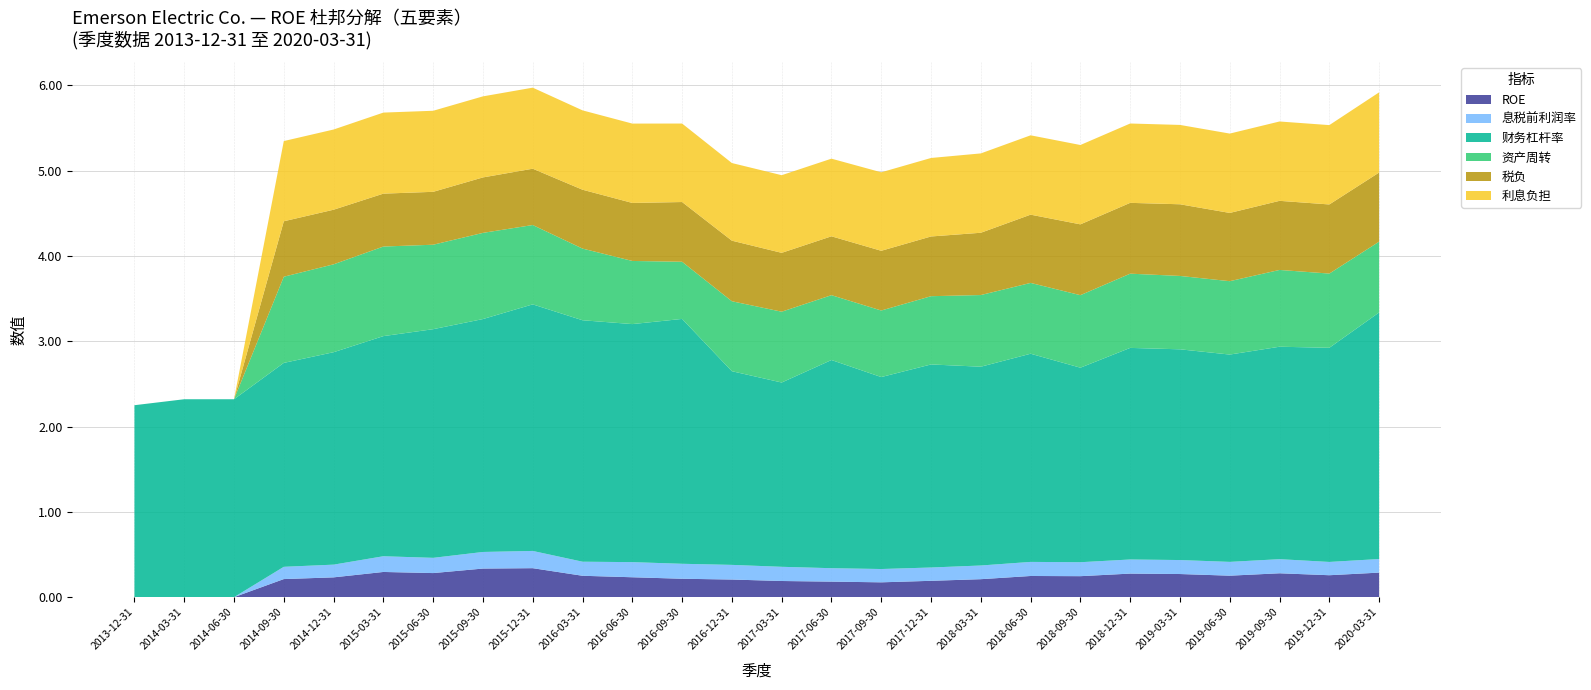

Reading left to right, transcribe all the data shown in this chart.

ROE: 2013-12-31=0.0	2014-03-31=0.0	2014-06-30=0.0	2014-09-30=0.2	2014-12-31=0.2	2015-03-31=0.3	2015-06-30=0.3	2015-09-30=0.3	2015-12-31=0.3	2016-03-31=0.3	2016-06-30=0.2	2016-09-30=0.2	2016-12-31=0.2	2017-03-31=0.2	2017-06-30=0.2	2017-09-30=0.2	2017-12-31=0.2	2018-03-31=0.2	2018-06-30=0.2	2018-09-30=0.2	2018-12-31=0.3	2019-03-31=0.3	2019-06-30=0.3	2019-09-30=0.3	2019-12-31=0.3	2020-03-31=0.3
息税前利润率: 2013-12-31=0.0	2014-03-31=0.0	2014-06-30=0.0	2014-09-30=0.1	2014-12-31=0.1	2015-03-31=0.2	2015-06-30=0.2	2015-09-30=0.2	2015-12-31=0.2	2016-03-31=0.2	2016-06-30=0.2	2016-09-30=0.2	2016-12-31=0.2	2017-03-31=0.2	2017-06-30=0.2	2017-09-30=0.2	2017-12-31=0.2	2018-03-31=0.2	2018-06-30=0.2	2018-09-30=0.2	2018-12-31=0.2	2019-03-31=0.2	2019-06-30=0.2	2019-09-30=0.2	2019-12-31=0.2	2020-03-31=0.2
财务杠杆率: 2013-12-31=2.2	2014-03-31=2.3	2014-06-30=2.3	2014-09-30=2.4	2014-12-31=2.5	2015-03-31=2.6	2015-06-30=2.7	2015-09-30=2.7	2015-12-31=2.9	2016-03-31=2.8	2016-06-30=2.8	2016-09-30=2.9	2016-12-31=2.3	2017-03-31=2.2	2017-06-30=2.4	2017-09-30=2.2	2017-12-31=2.4	2018-03-31=2.3	2018-06-30=2.4	2018-09-30=2.3	2018-12-31=2.5	2019-03-31=2.5	2019-06-30=2.4	2019-09-30=2.5	2019-12-31=2.5	2020-03-31=2.9
资产周转: 2013-12-31=0.0	2014-03-31=0.0	2014-06-30=0.0	2014-09-30=1.0	2014-12-31=1.0	2015-03-31=1.1	2015-06-30=1.0	2015-09-30=1.0	2015-12-31=0.9	2016-03-31=0.8	2016-06-30=0.7	2016-09-30=0.7	2016-12-31=0.8	2017-03-31=0.8	2017-06-30=0.8	2017-09-30=0.8	2017-12-31=0.8	2018-03-31=0.8	2018-06-30=0.8	2018-09-30=0.8	2018-12-31=0.9	2019-03-31=0.9	2019-06-30=0.9	2019-09-30=0.9	2019-12-31=0.9	2020-03-31=0.8
税负: 2013-12-31=0.0	2014-03-31=0.0	2014-06-30=0.0	2014-09-30=0.7	2014-12-31=0.6	2015-03-31=0.6	2015-06-30=0.6	2015-09-30=0.7	2015-12-31=0.7	2016-03-31=0.7	2016-06-30=0.7	2016-09-30=0.7	2016-12-31=0.7	2017-03-31=0.7	2017-06-30=0.7	2017-09-30=0.7	2017-12-31=0.7	2018-03-31=0.7	2018-06-30=0.8	2018-09-30=0.8	2018-12-31=0.8	2019-03-31=0.8	2019-06-30=0.8	2019-09-30=0.8	2019-12-31=0.8	2020-03-31=0.8
利息负担: 2013-12-31=0.0	2014-03-31=0.0	2014-06-30=0.0	2014-09-30=0.9	2014-12-31=0.9	2015-03-31=0.9	2015-06-30=0.9	2015-09-30=0.9	2015-12-31=0.9	2016-03-31=0.9	2016-06-30=0.9	2016-09-30=0.9	2016-12-31=0.9	2017-03-31=0.9	2017-06-30=0.9	2017-09-30=0.9	2017-12-31=0.9	2018-03-31=0.9	2018-06-30=0.9	2018-09-30=0.9	2018-12-31=0.9	2019-03-31=0.9	2019-06-30=0.9	2019-09-30=0.9	2019-12-31=0.9	2020-03-31=0.9